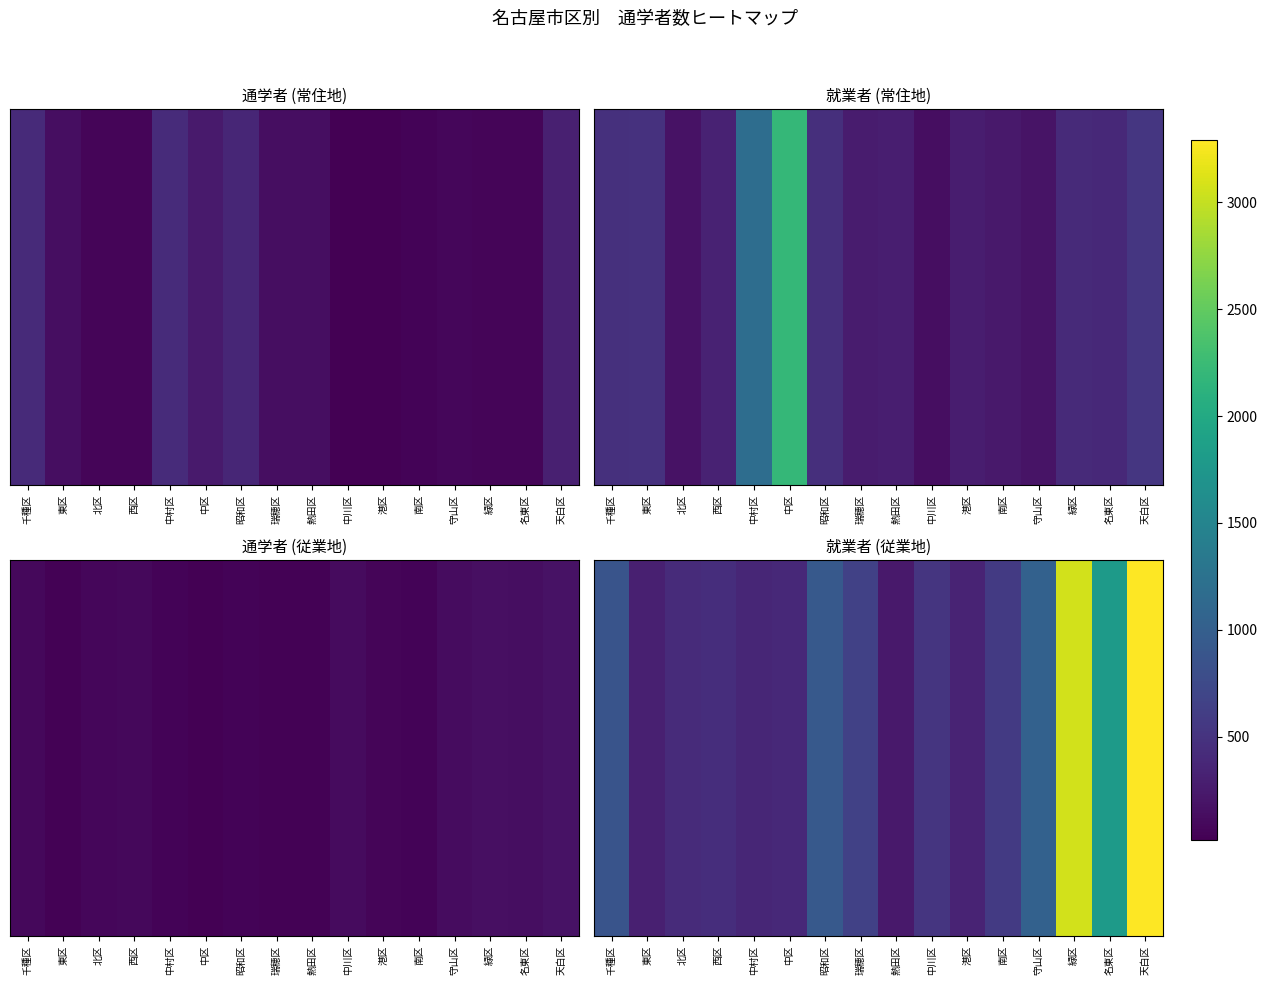

What is the ratio of the value at 瑞穂区 to the value at 港区?

1.9